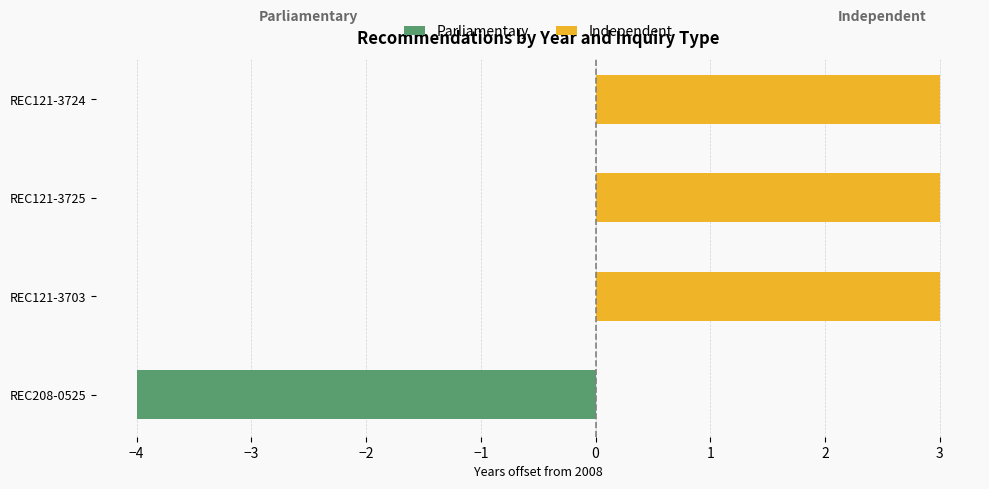

How many categories are shown in the chart?

4